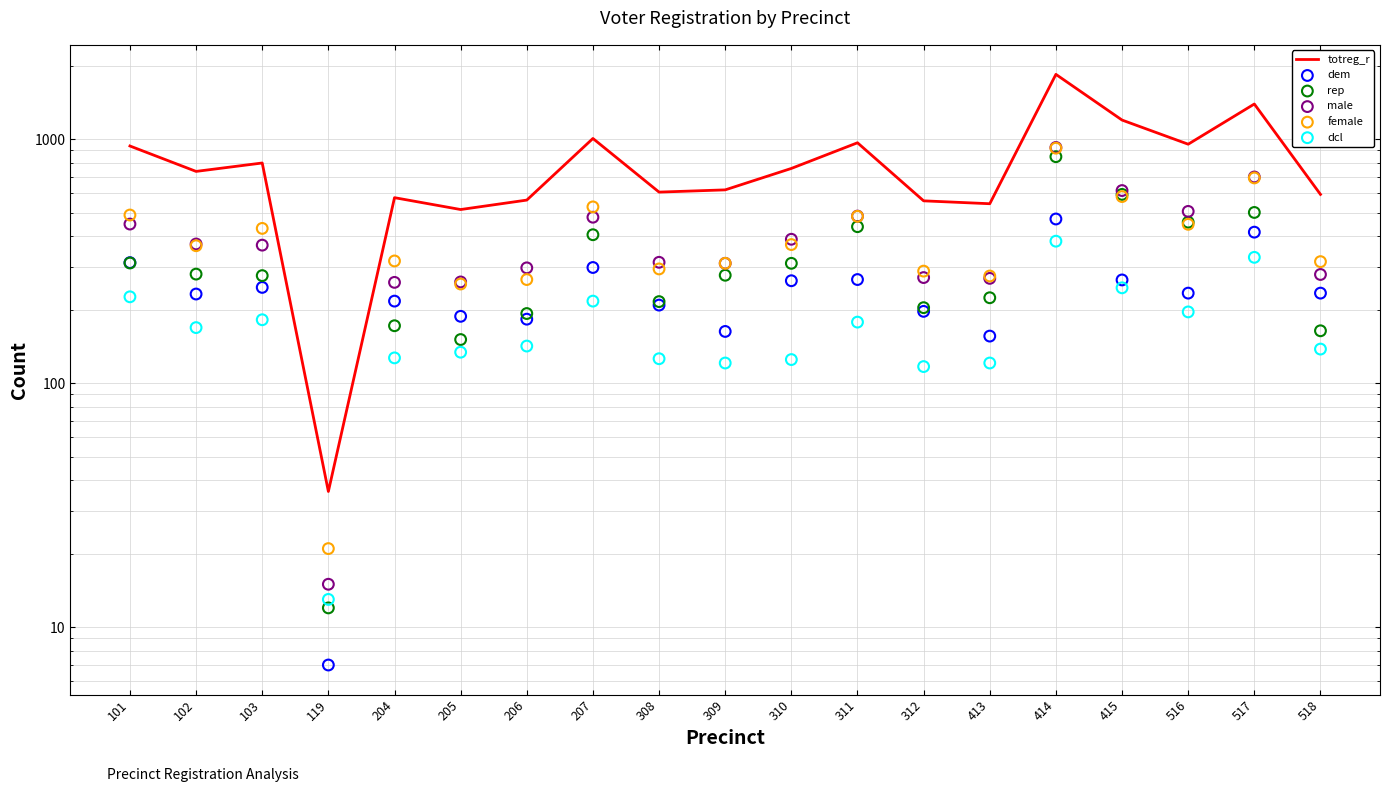

At which category is the sum across all series the highest?

414